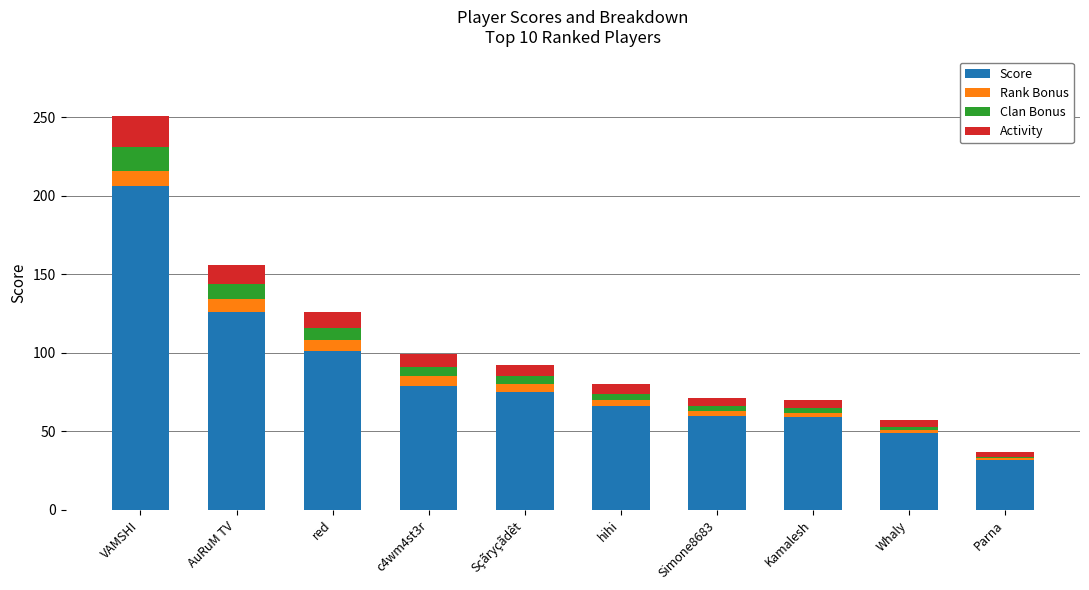

At which category is the sum across all series the highest?

VAMSHI